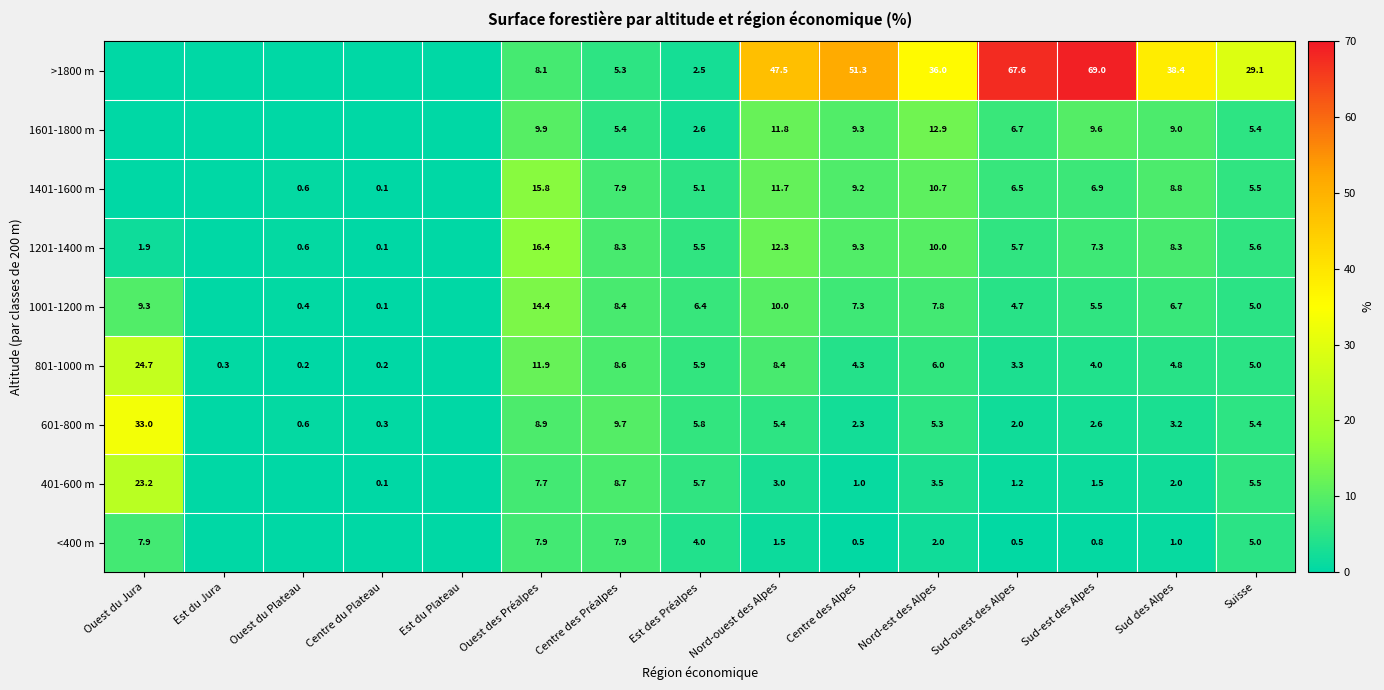

What is the greatest value displayed?

69.0